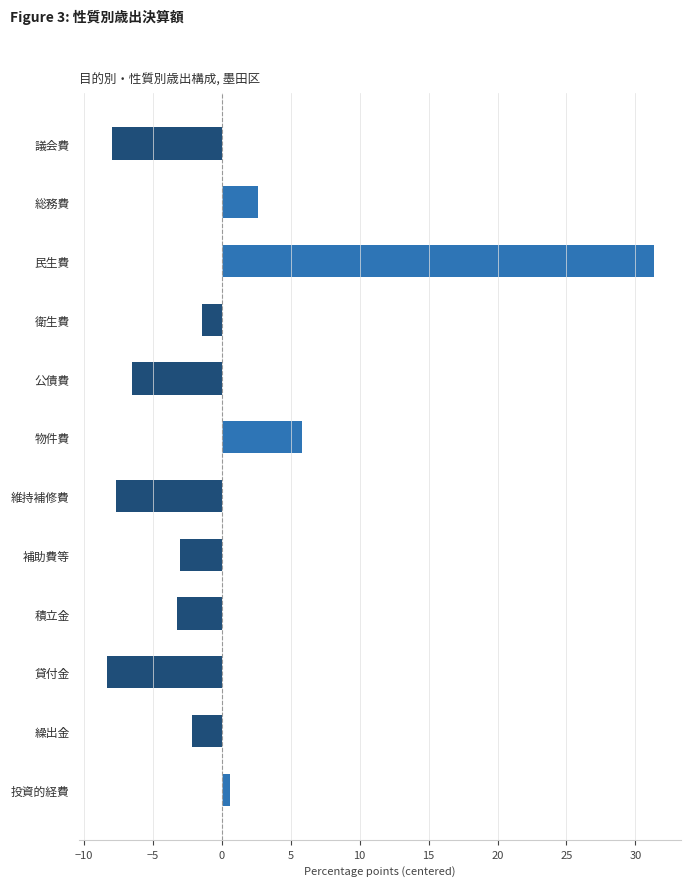

What is the maximum value shown in the chart?

31.3